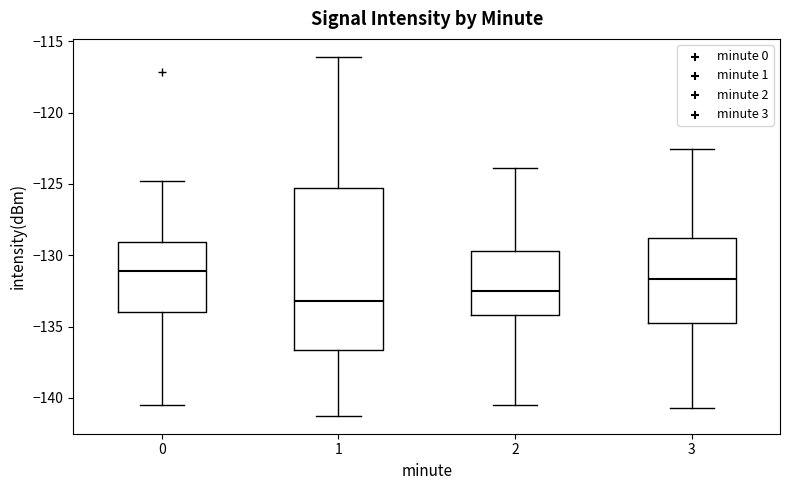

Where does the median line of the box at x = 1 sit on the y-axis? The values are not printed on the chart, so give them approximately, as read against the axis.

-133.0